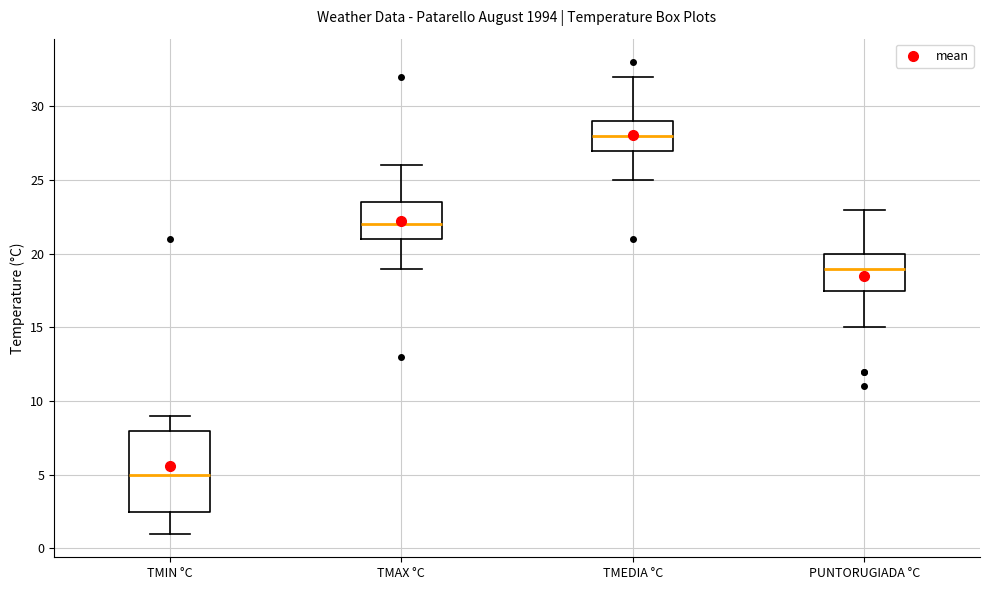

Reading left to right, transcribe this box plot: for each box, give where its median line is, the range the box spans, and where its two whiskers end, as read against the y-axis. The values are not printed on the chart, so give them approximately, as read against the axis.

TMIN °C: median 5.0, box 2.5 to 8.0, whiskers 1.0 to 9.0
TMAX °C: median 22.0, box 21.0 to 23.5, whiskers 19.0 to 26.0
TMEDIA °C: median 28.0, box 27.0 to 29.0, whiskers 25.0 to 32.0
PUNTORUGIADA °C: median 19.0, box 17.5 to 20.0, whiskers 15.0 to 23.0